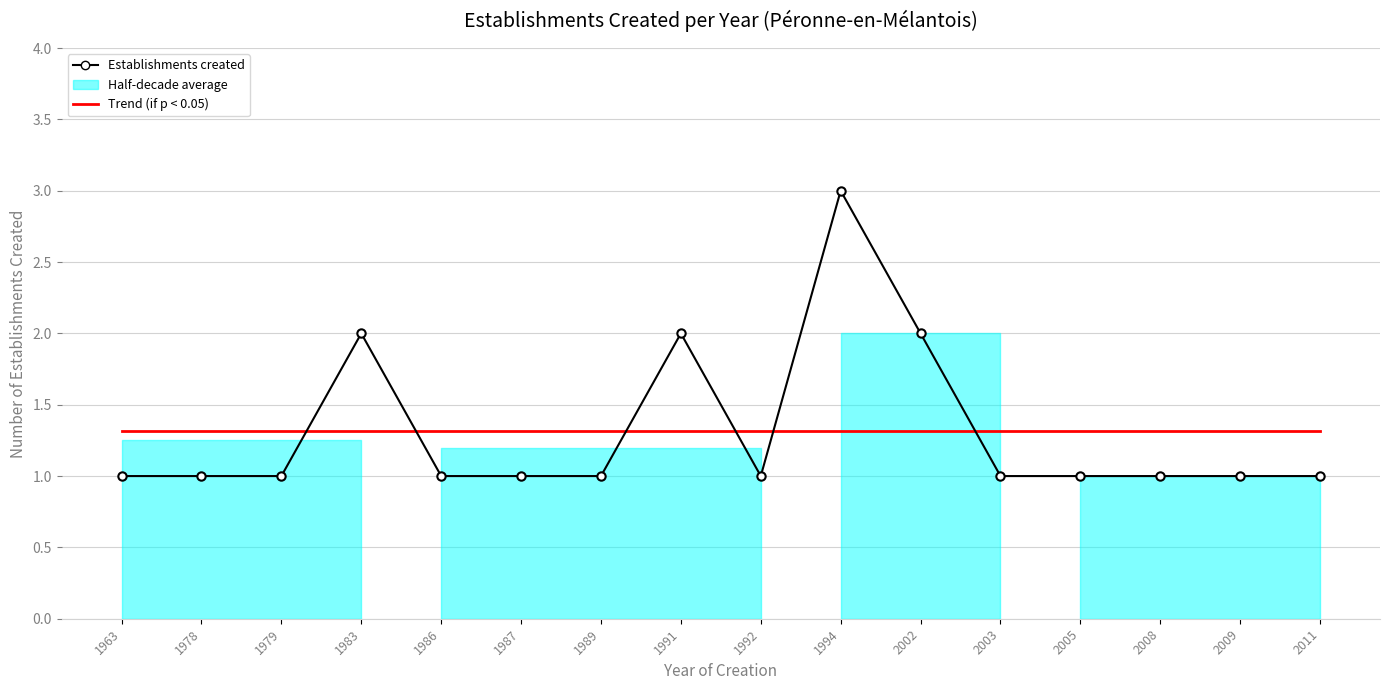

How many interior local valleys does the Establishments created series have?

1